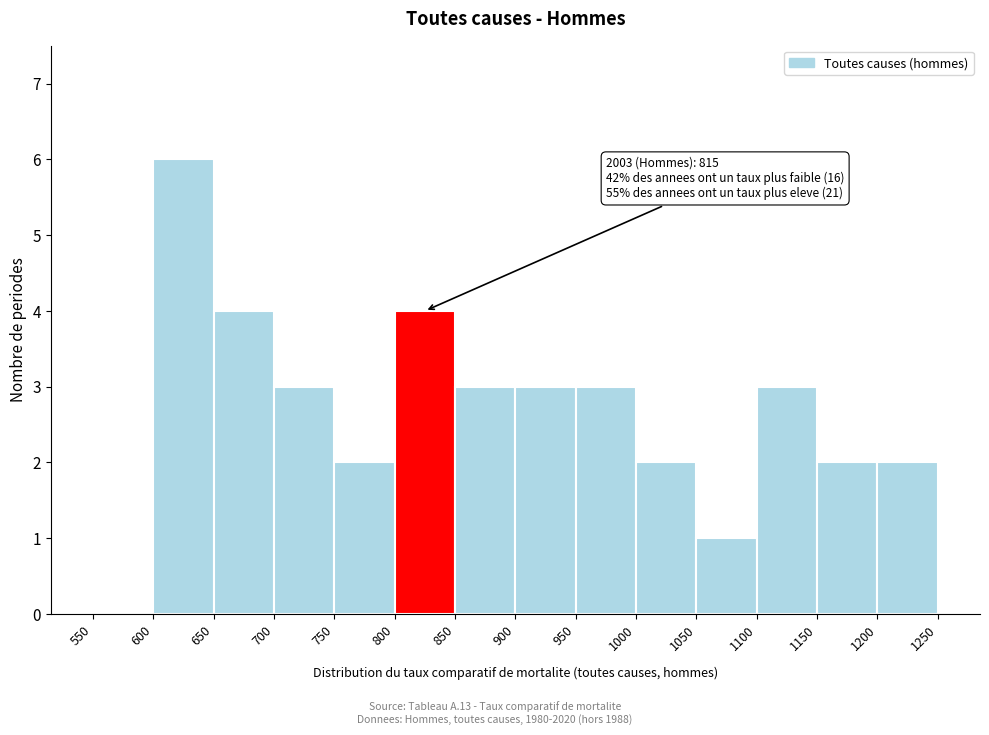

Over which range of the x-axis is the bar tallest?

600 to 650